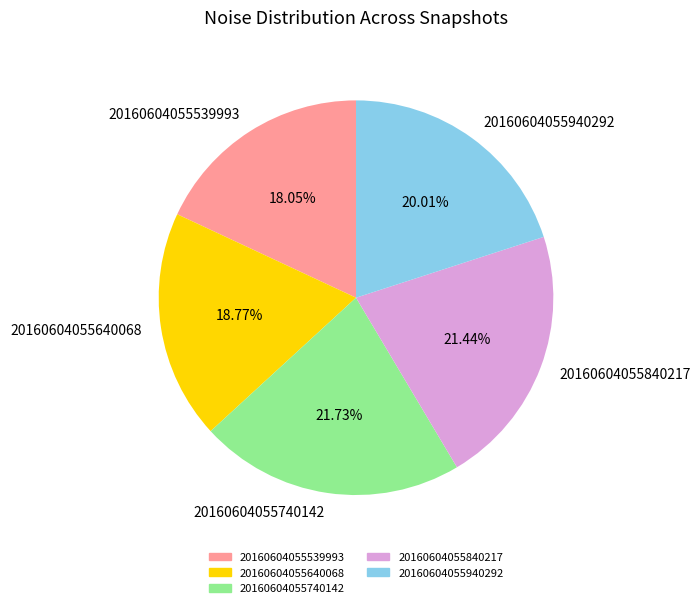

Which has a higher value, 20160604055539993 or 20160604055940292?

20160604055940292